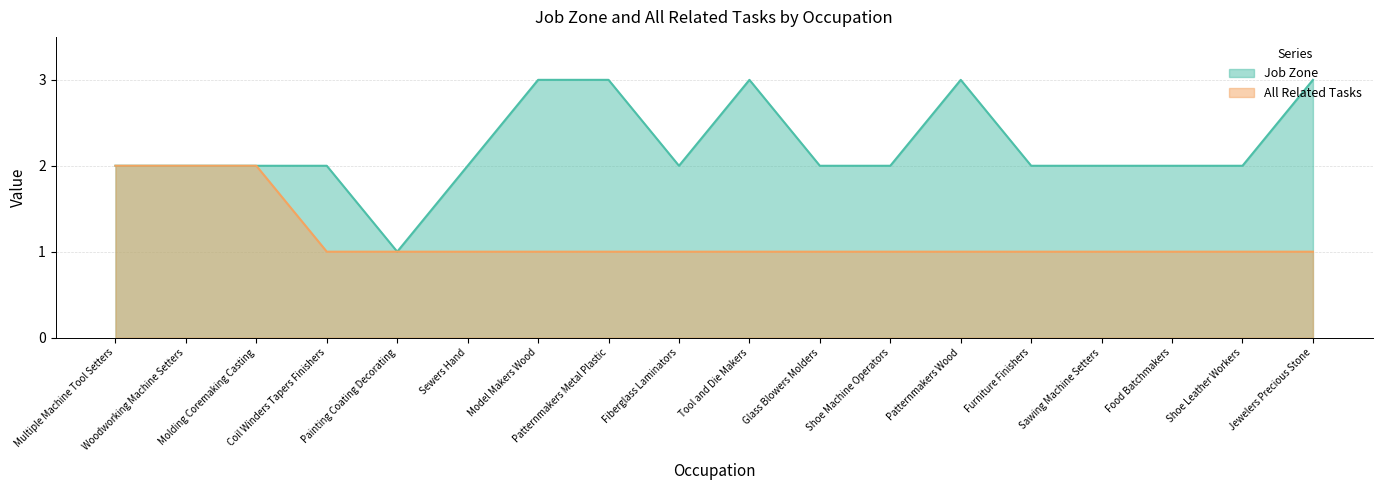

Rank the series by their average value, from highest to lowest.

Job Zone, All Related Tasks